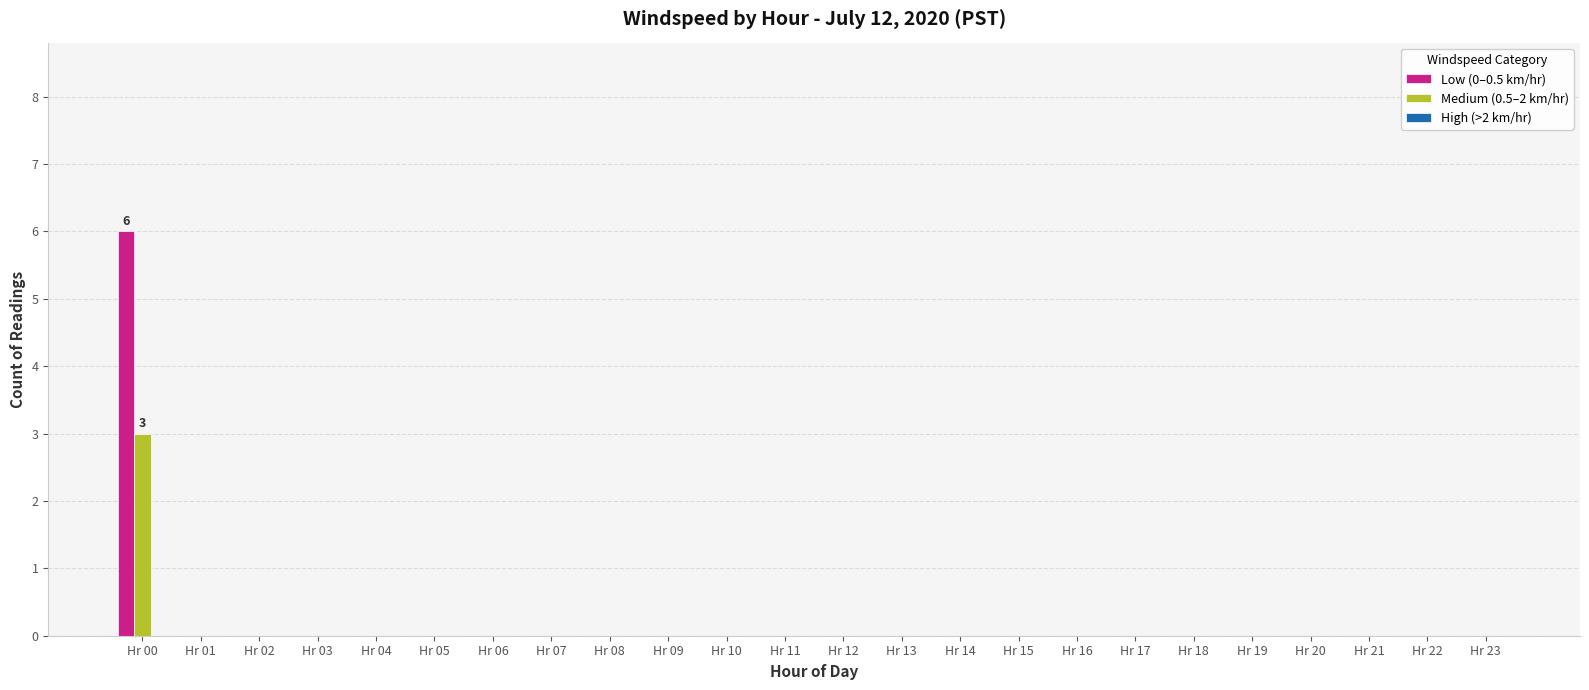

At which category is the sum across all series the highest?

Hr 00